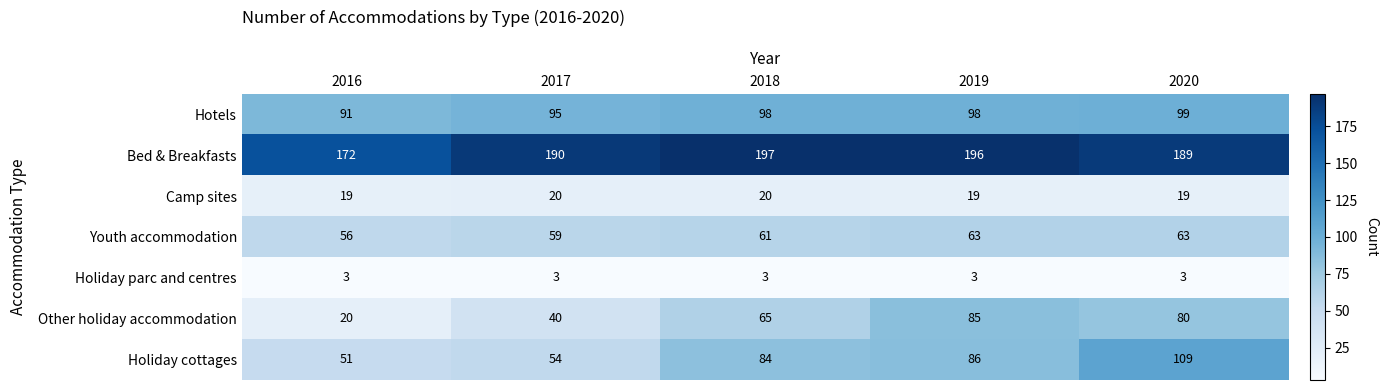

List the series in order of their peak value, highest first.

Bed & Breakfasts, Holiday cottages, Hotels, Other holiday accommodation, Youth accommodation, Camp sites, Holiday parc and centres